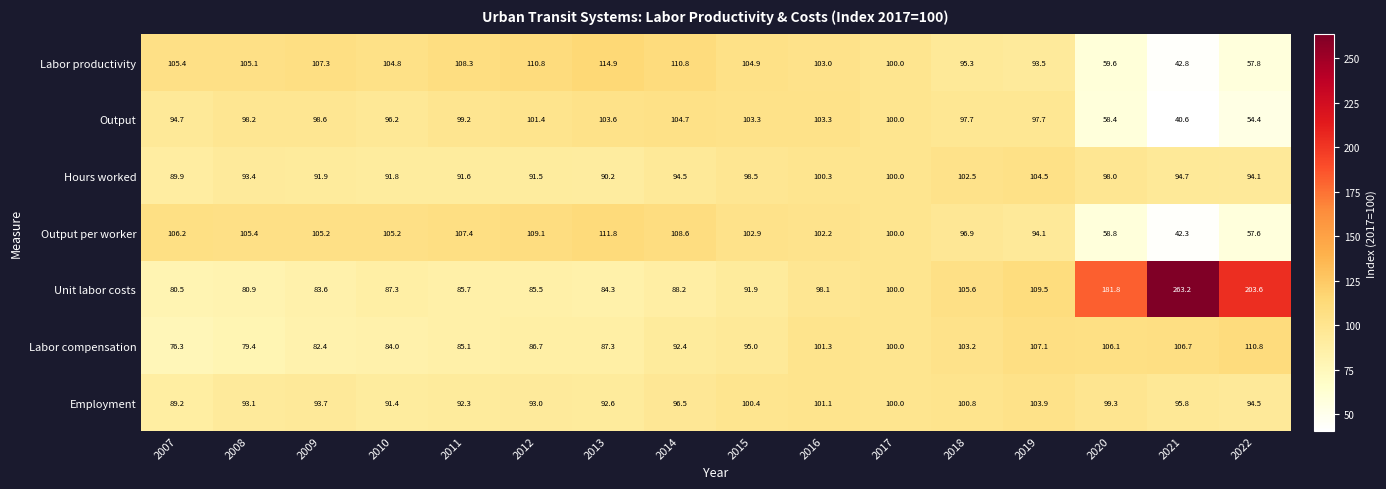

How many series are shown in this chart?

7